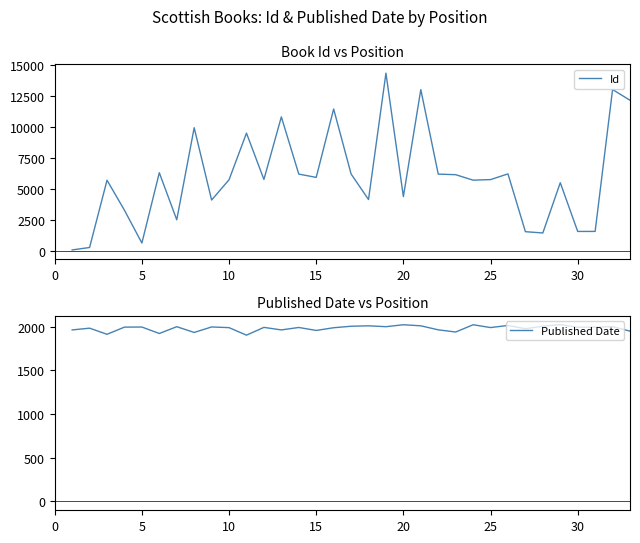

Which series has the largest range (max minus min)?

Id